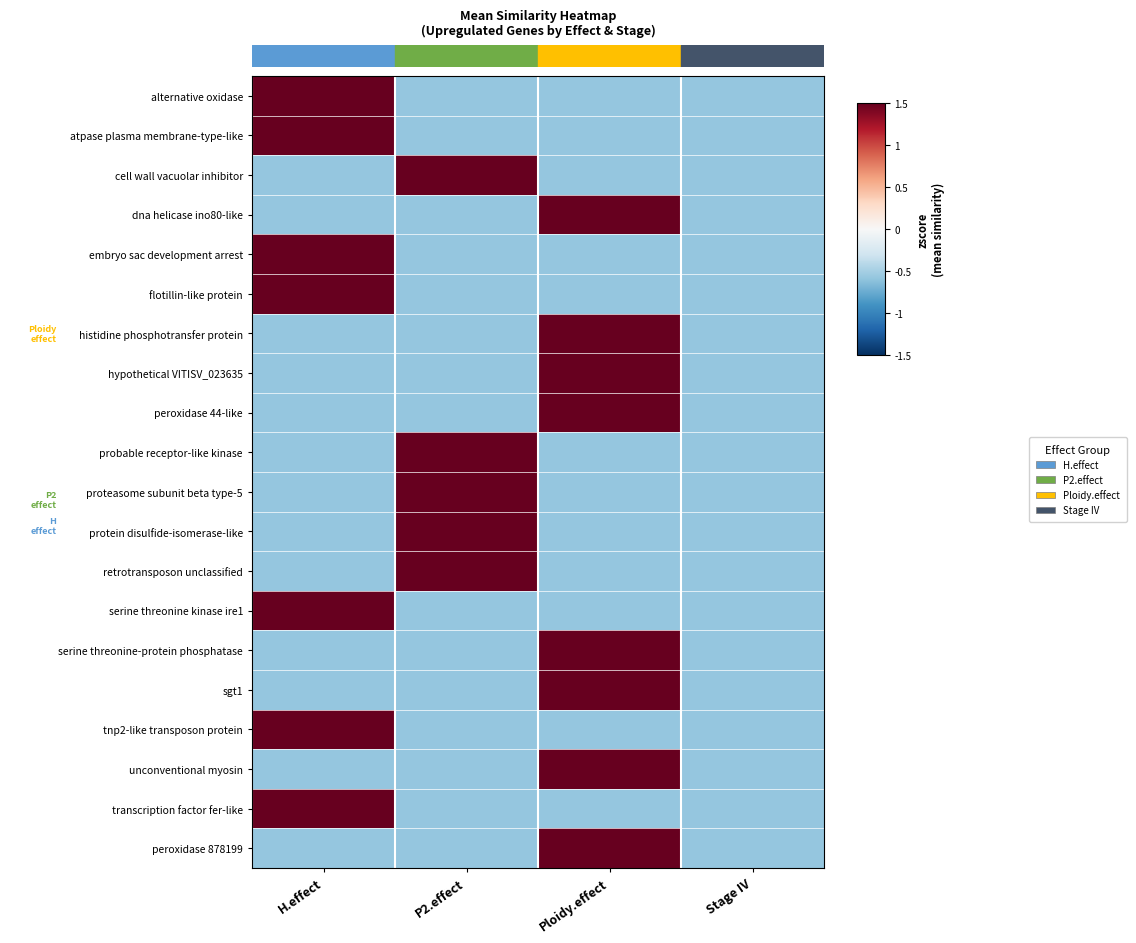

Reading left to right, list all the values displayed in this chart.

alternative oxidase: H.effect=1.7	P2.effect=-0.6	Ploidy.effect=-0.6	Stage IV=-0.6
atpase plasma membrane-type-like: H.effect=1.7	P2.effect=-0.6	Ploidy.effect=-0.6	Stage IV=-0.6
cell wall vacuolar inhibitor: H.effect=-0.6	P2.effect=1.7	Ploidy.effect=-0.6	Stage IV=-0.6
dna helicase ino80-like: H.effect=-0.6	P2.effect=-0.6	Ploidy.effect=1.7	Stage IV=-0.6
embryo sac development arrest: H.effect=1.7	P2.effect=-0.6	Ploidy.effect=-0.6	Stage IV=-0.6
flotillin-like protein: H.effect=1.7	P2.effect=-0.6	Ploidy.effect=-0.6	Stage IV=-0.6
histidine phosphotransfer protein: H.effect=-0.6	P2.effect=-0.6	Ploidy.effect=1.7	Stage IV=-0.6
hypothetical VITISV_023635: H.effect=-0.6	P2.effect=-0.6	Ploidy.effect=1.7	Stage IV=-0.6
peroxidase 44-like: H.effect=-0.6	P2.effect=-0.6	Ploidy.effect=1.7	Stage IV=-0.6
probable receptor-like kinase: H.effect=-0.6	P2.effect=1.7	Ploidy.effect=-0.6	Stage IV=-0.6
proteasome subunit beta type-5: H.effect=-0.6	P2.effect=1.7	Ploidy.effect=-0.6	Stage IV=-0.6
protein disulfide-isomerase-like: H.effect=-0.6	P2.effect=1.7	Ploidy.effect=-0.6	Stage IV=-0.6
retrotransposon unclassified: H.effect=-0.6	P2.effect=1.7	Ploidy.effect=-0.6	Stage IV=-0.6
serine threonine kinase ire1: H.effect=1.7	P2.effect=-0.6	Ploidy.effect=-0.6	Stage IV=-0.6
serine threonine-protein phosphatase: H.effect=-0.6	P2.effect=-0.6	Ploidy.effect=1.7	Stage IV=-0.6
sgt1: H.effect=-0.6	P2.effect=-0.6	Ploidy.effect=1.7	Stage IV=-0.6
tnp2-like transposon protein: H.effect=1.7	P2.effect=-0.6	Ploidy.effect=-0.6	Stage IV=-0.6
unconventional myosin: H.effect=-0.6	P2.effect=-0.6	Ploidy.effect=1.7	Stage IV=-0.6
transcription factor fer-like: H.effect=1.7	P2.effect=-0.6	Ploidy.effect=-0.6	Stage IV=-0.6
peroxidase 878199: H.effect=-0.6	P2.effect=-0.6	Ploidy.effect=1.7	Stage IV=-0.6